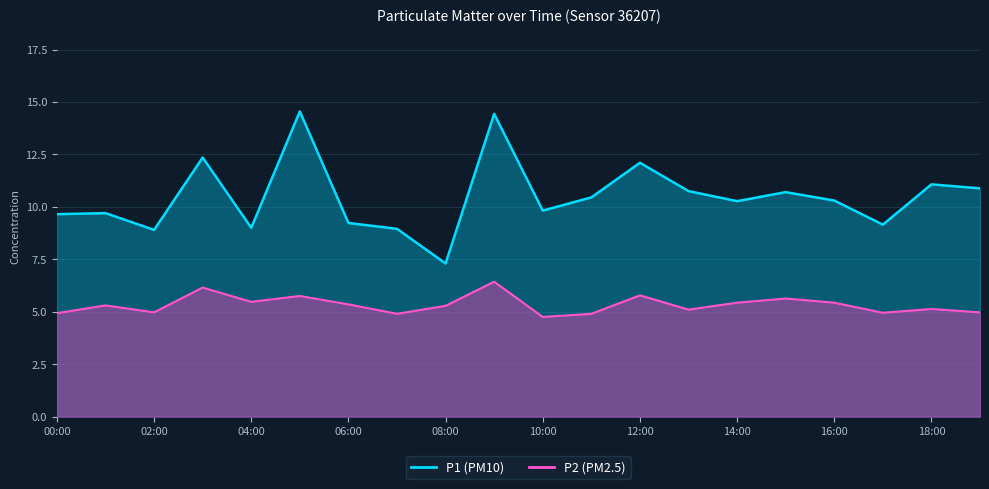

Which series has the widest spread of values?

P1